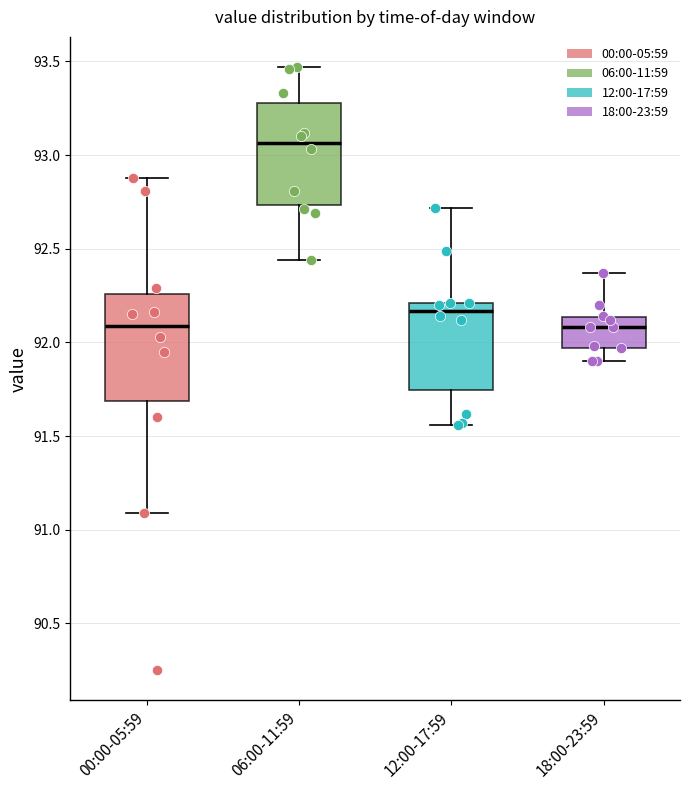

Reading left to right, transcribe this box plot: for each box, give where its median line is, the range the box spans, and where its two whiskers end, as read against the y-axis. The values are not printed on the chart, so give them approximately, as read against the axis.

00:00-05:59: median 92.10, box 91.70 to 92.25, whiskers 91.10 to 92.90
06:00-11:59: median 93.05, box 92.75 to 93.30, whiskers 92.45 to 93.45
12:00-17:59: median 92.15, box 91.75 to 92.20, whiskers 91.55 to 92.70
18:00-23:59: median 92.10, box 91.95 to 92.15, whiskers 91.90 to 92.35